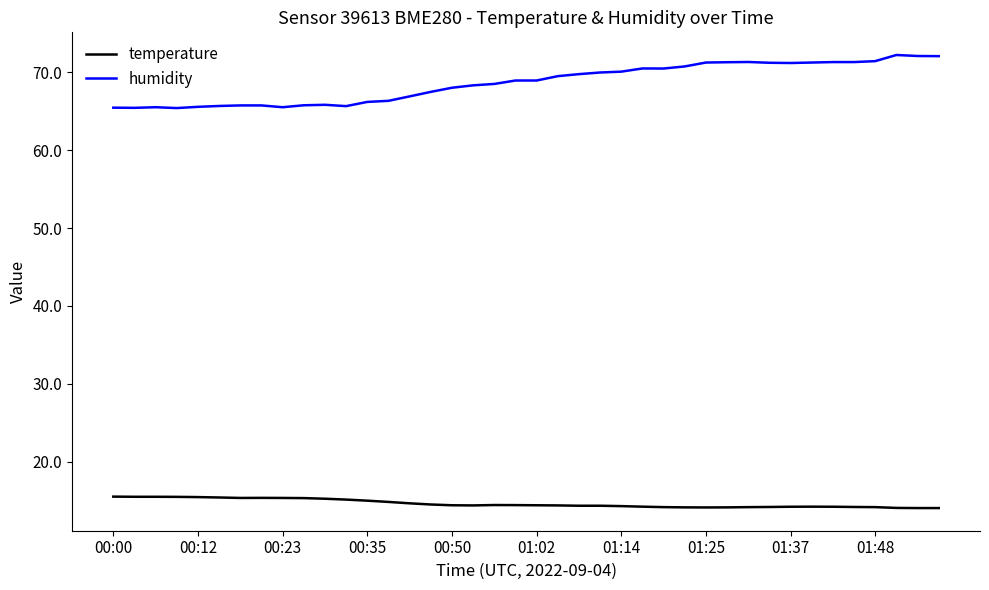

Rank the series by their average value, from highest to lowest.

humidity, temperature